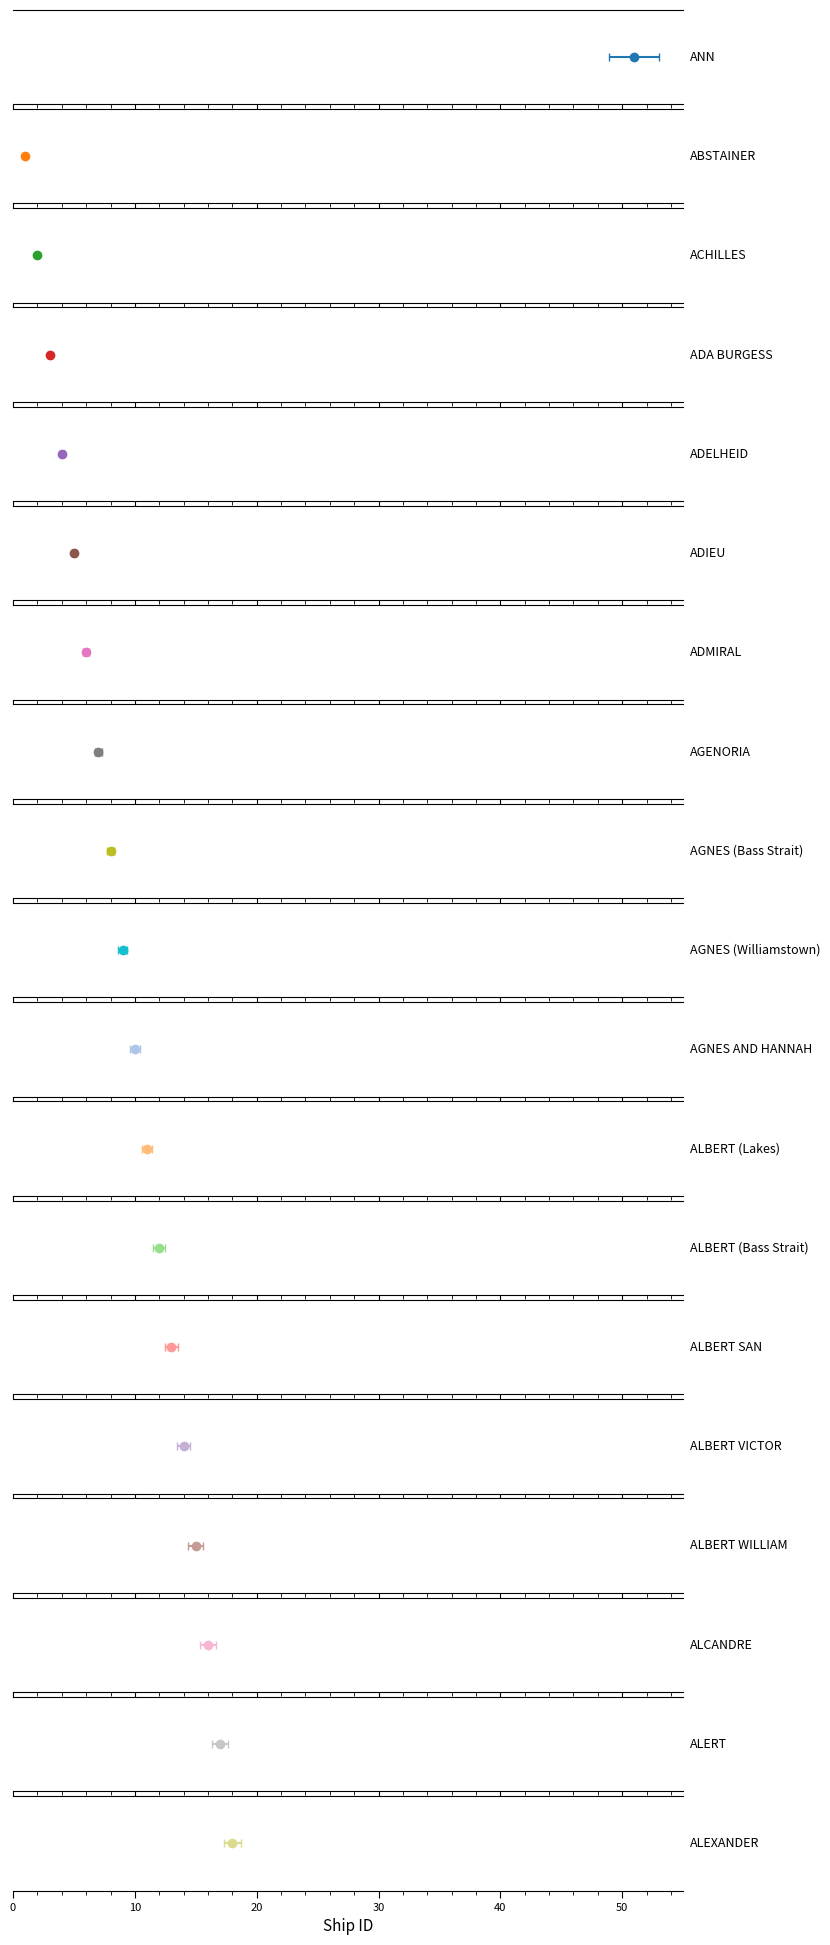

Which category has the highest value across all series?

ANN